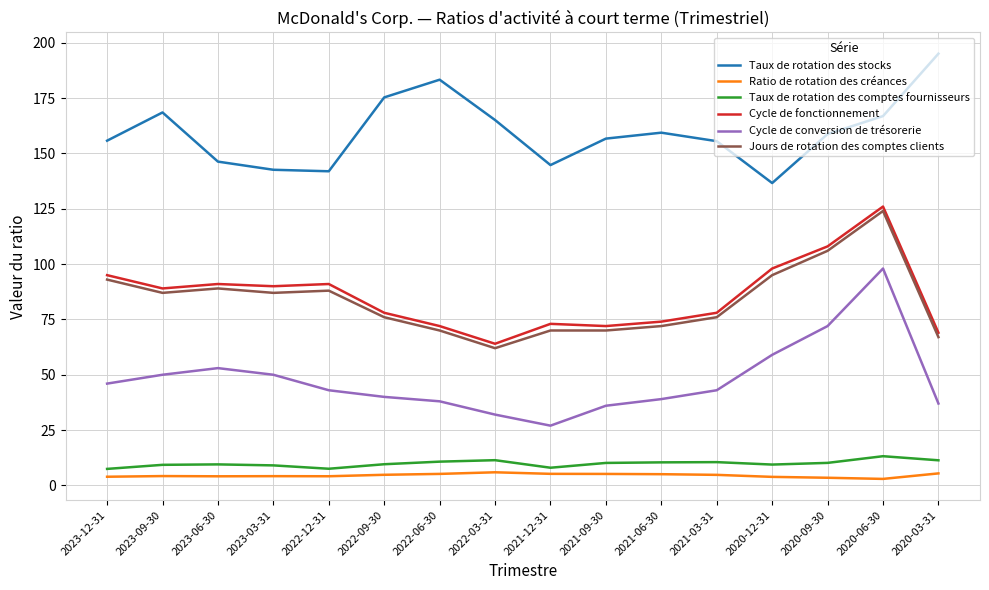

True or false: Cycle de fonctionnement and Cycle de conversion de trésorerie cross at least once.

False